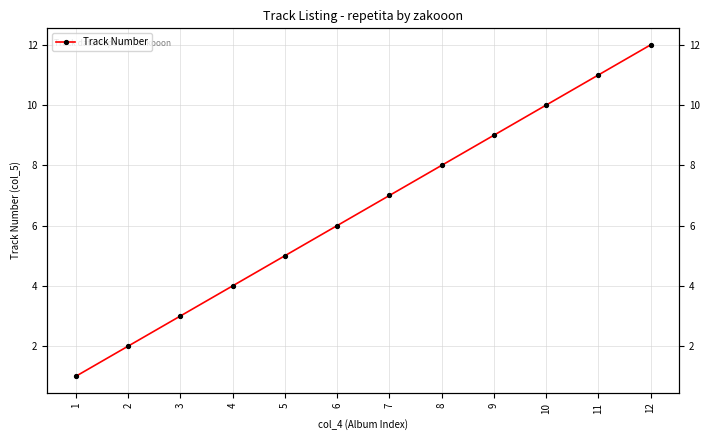

List the labels in order of value, smallest first.

1, 2, 3, 4, 5, 6, 7, 8, 9, 10, 11, 12